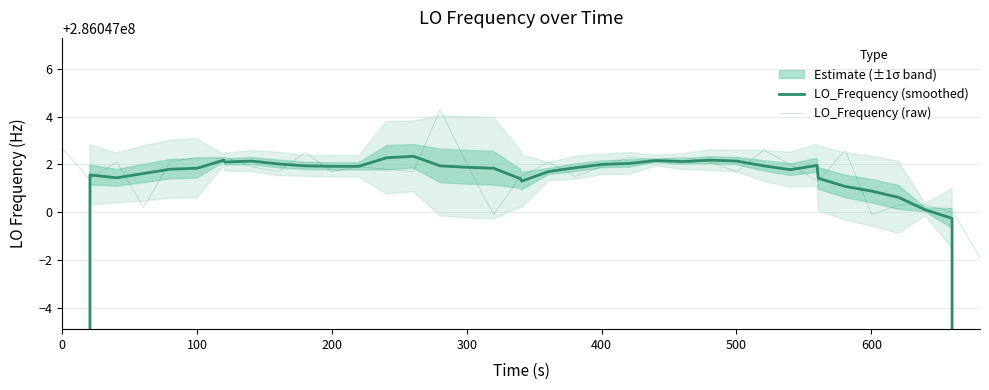

The LO_Frequency (smoothed) series shows 185236021.8 at 200. True or false?

False